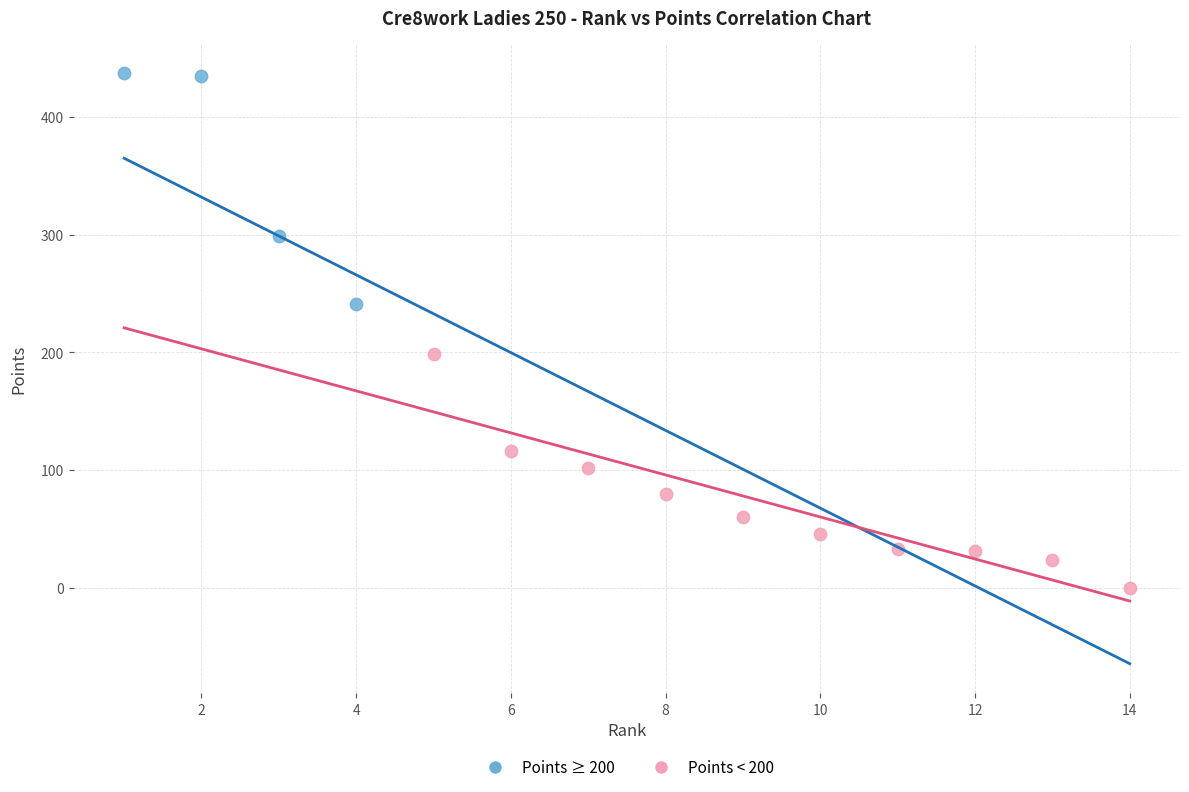

What are all the series names shown in the legend?

Points ≥ 200, Points < 200